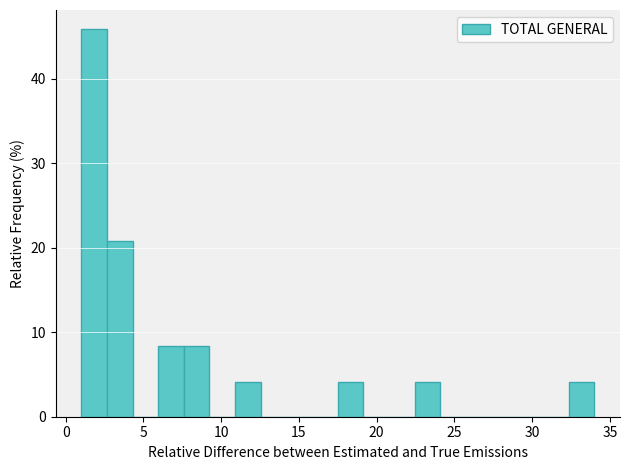

Read against the x-axis, roughly where is the centre of the tallest bar?

2.0